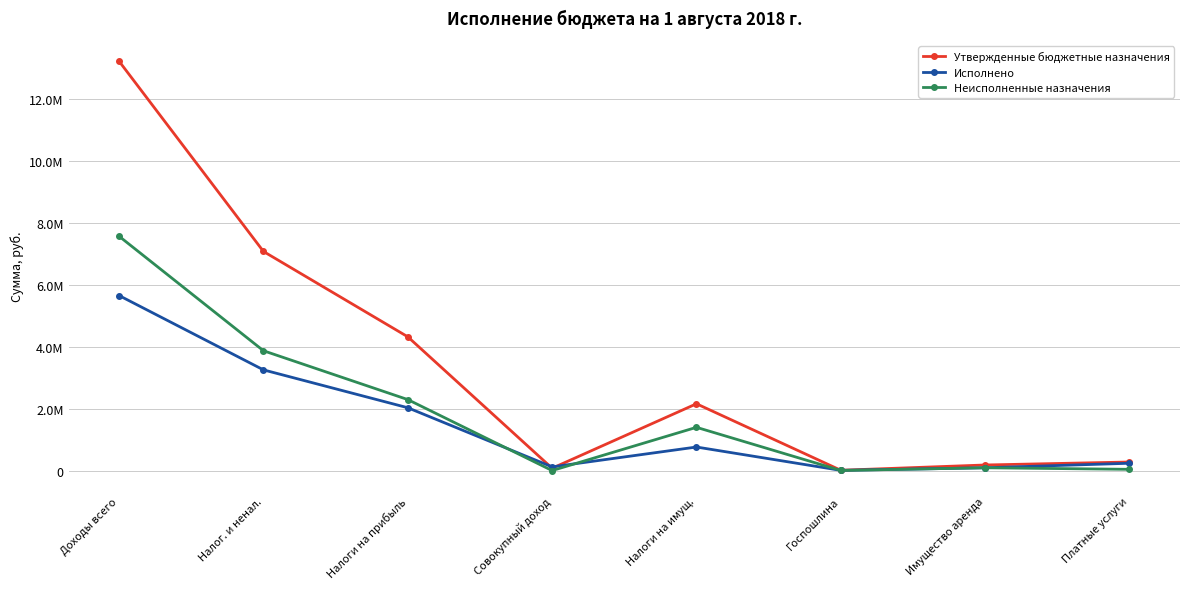

What are all the series names shown in the legend?

Утвержденные бюджетные назначения, Исполнено, Неисполненные назначения